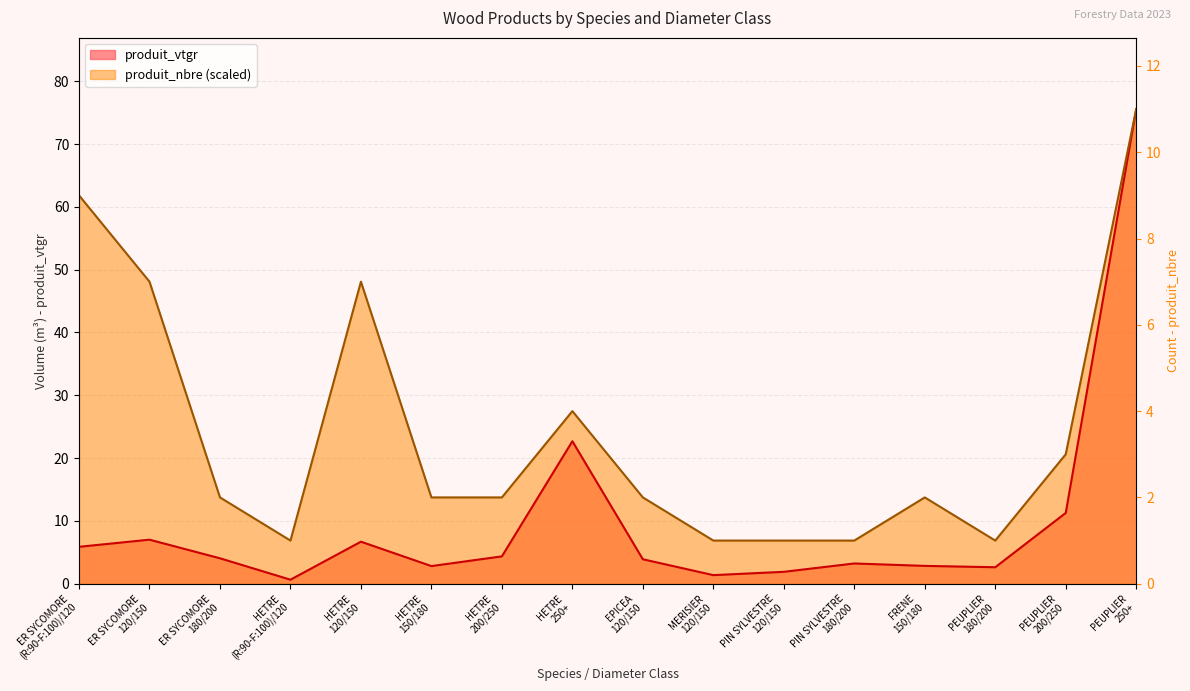

At which category does produit_vtgr reach its first local valley?

HETRE
(R:90-F:100)/120